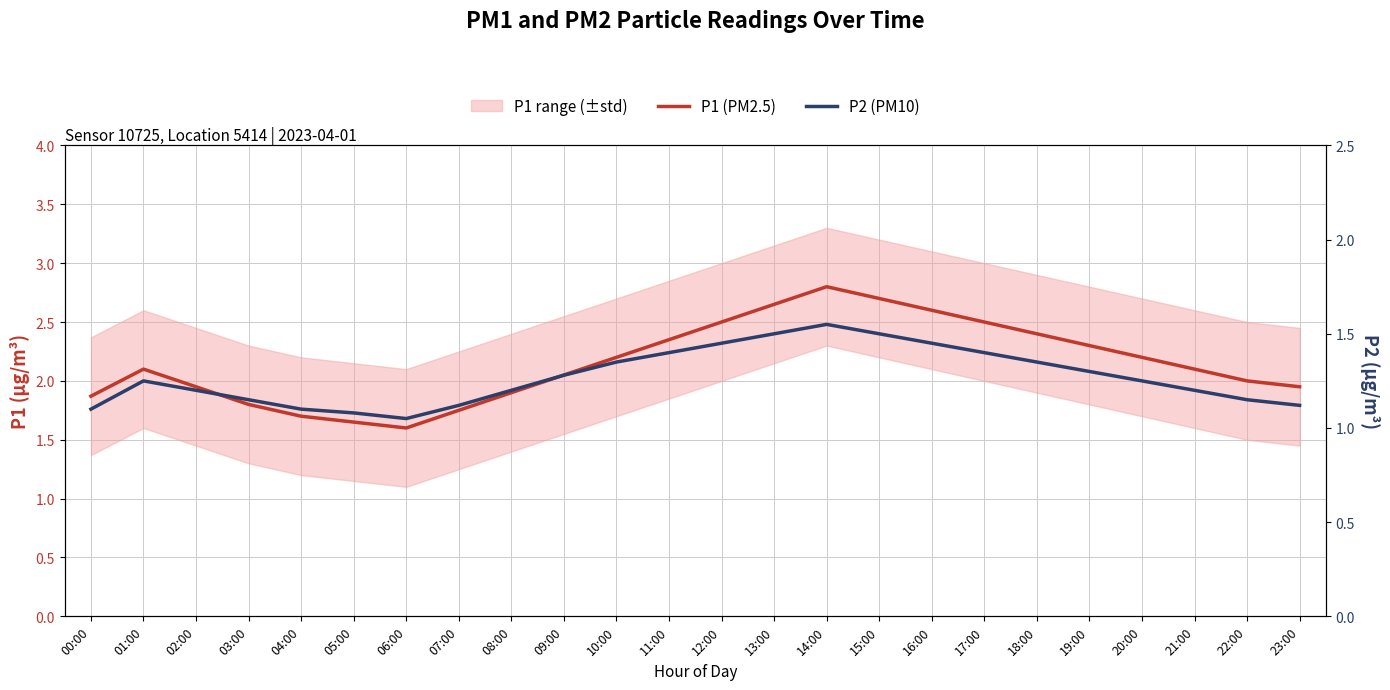

What is the label of the 10th point from the left?

09:00